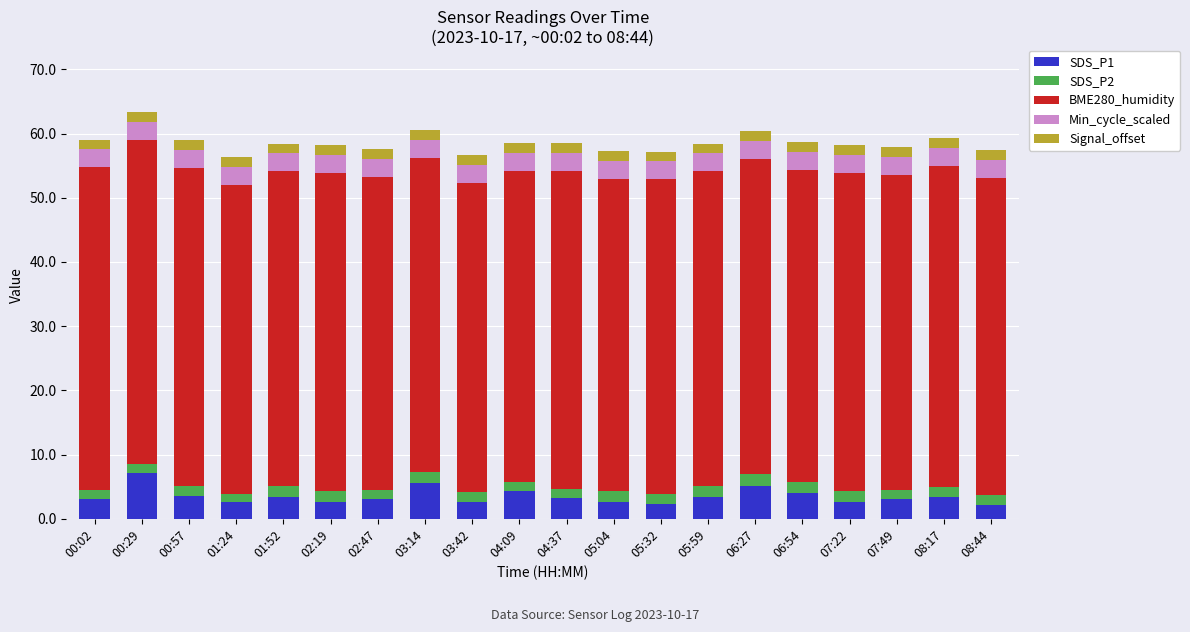

What is the difference between the SDS_P1 values at 06:27 and 05:32?

2.8